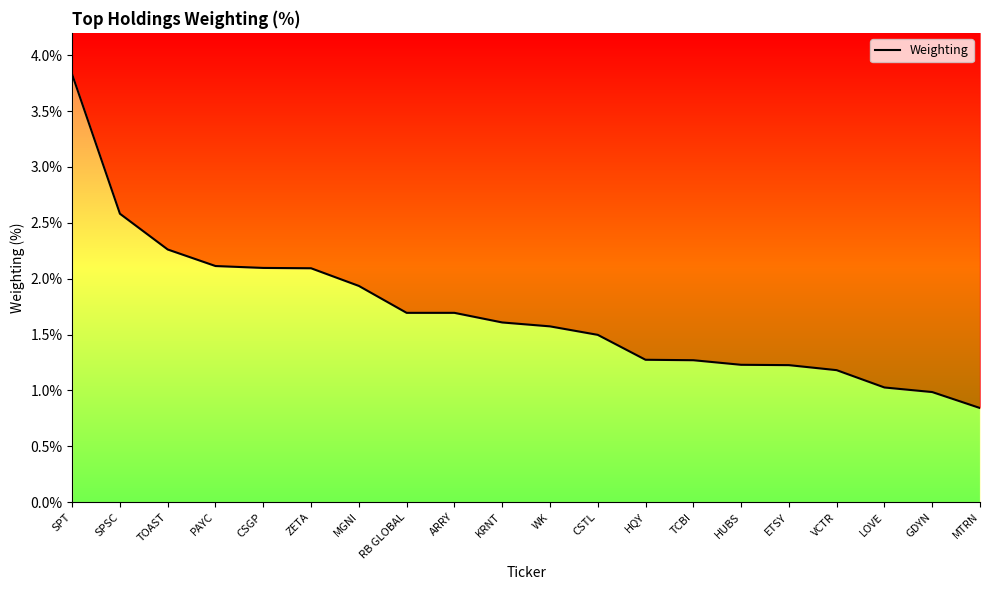

What is the label of the 8th point from the left?

RB GLOBAL